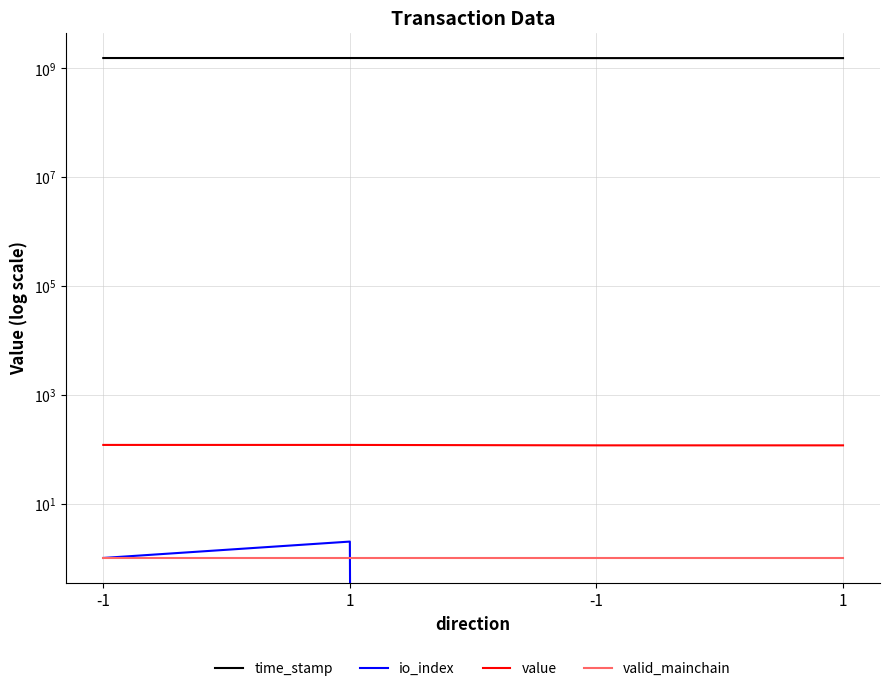

What is the average value of the valid_mainchain series?

1.0